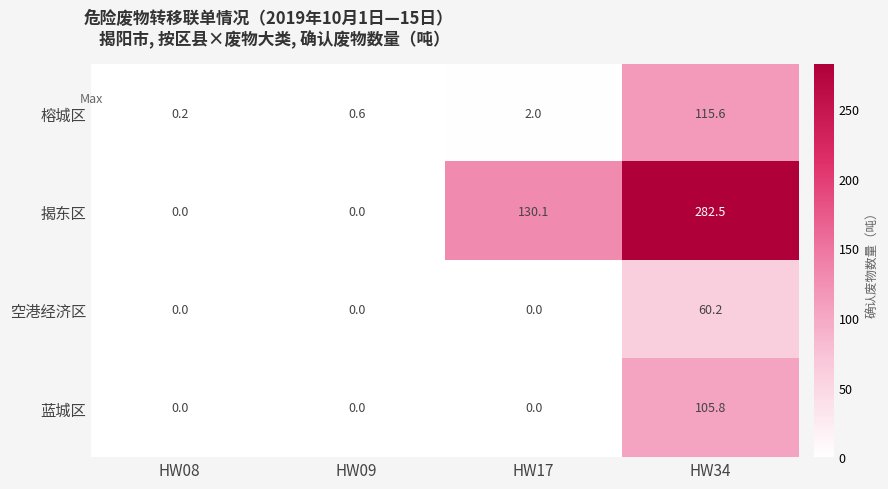

What is the maximum value for 榕城区?

115.6